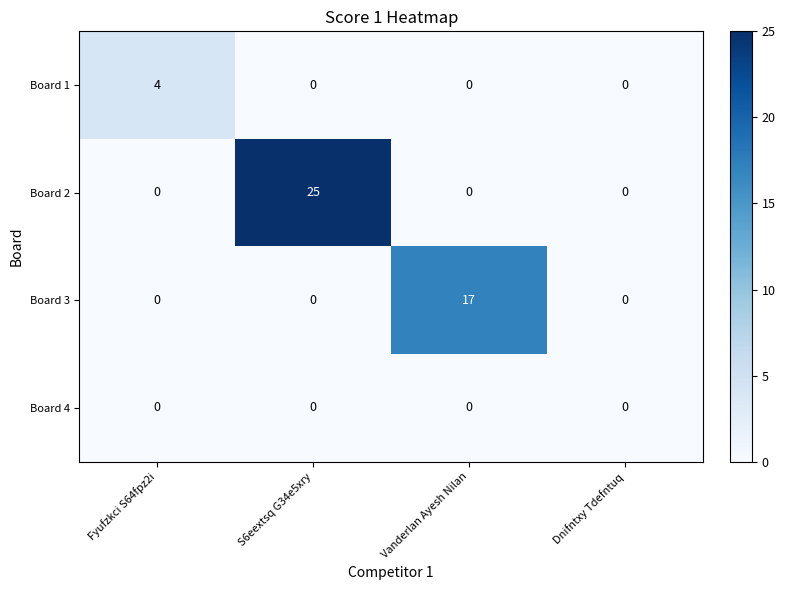

Reading right to left, transcribe all the data shown in this chart.

Board 1: Dnifntxy Tdefntuq=0	Vanderlan Ayesh Nilan=0	S6eextsq G34e5xry=0	Fyufzkci S64fpz2i=4
Board 2: Dnifntxy Tdefntuq=0	Vanderlan Ayesh Nilan=0	S6eextsq G34e5xry=25	Fyufzkci S64fpz2i=0
Board 3: Dnifntxy Tdefntuq=0	Vanderlan Ayesh Nilan=17	S6eextsq G34e5xry=0	Fyufzkci S64fpz2i=0
Board 4: Dnifntxy Tdefntuq=0	Vanderlan Ayesh Nilan=0	S6eextsq G34e5xry=0	Fyufzkci S64fpz2i=0